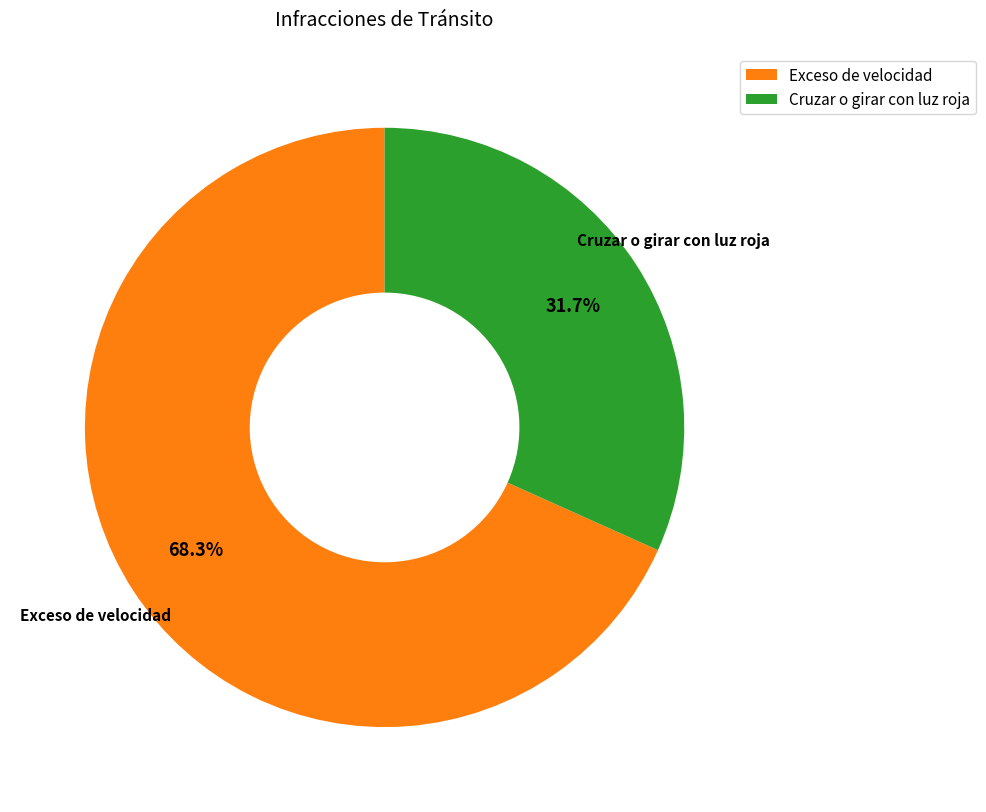

What is the smallest slice in the pie chart?

Cruzar o girar con luz roja